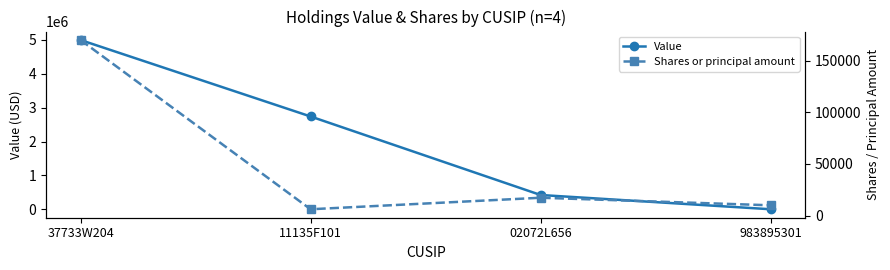

At how many categories does at least one series exceed 1490702?

2